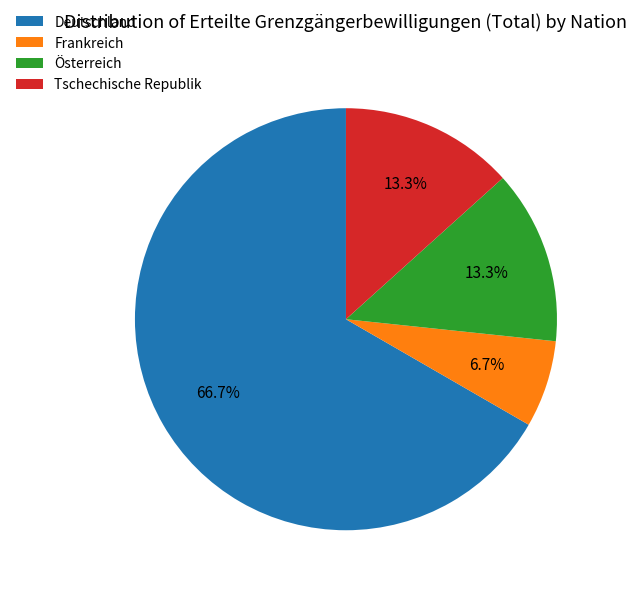

What percentage is the Frankreich slice, to the nearest percent?

7%